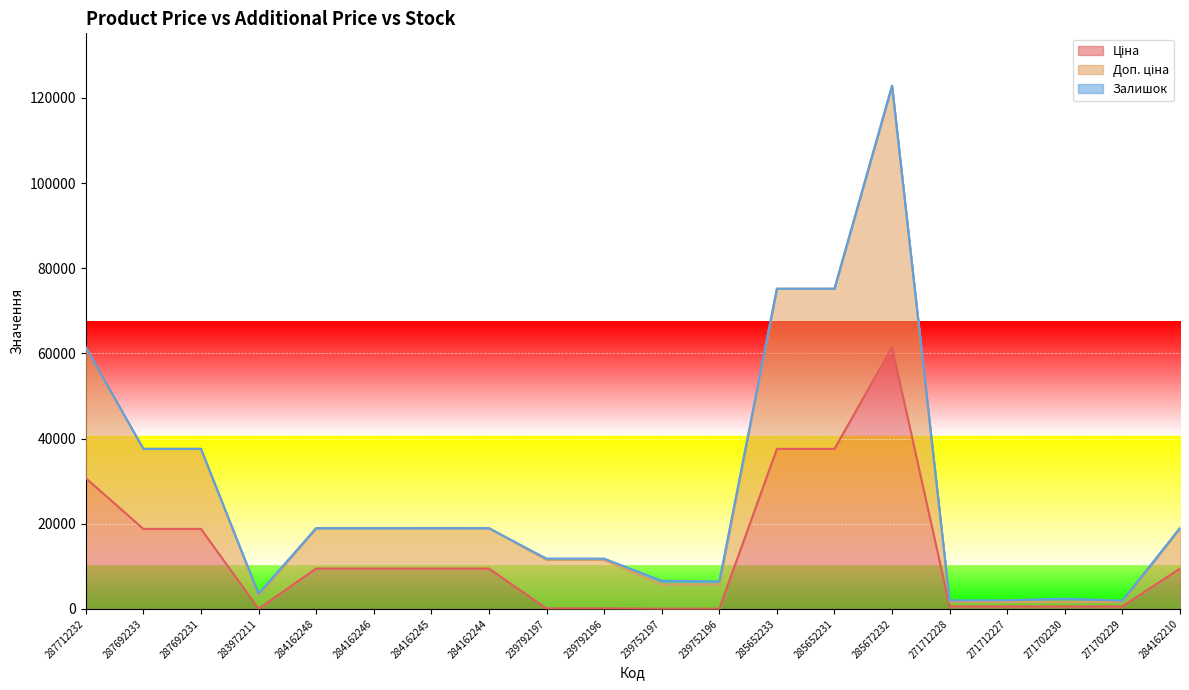

Is it true that Доп. ціна equals 75200.2 at 285652233?

True